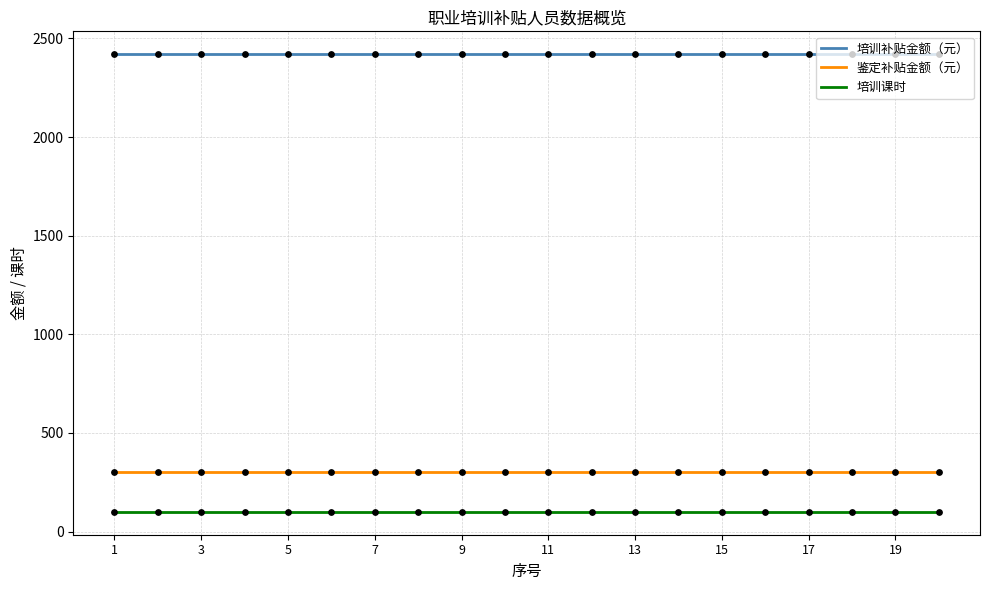

Which series contains the highest Y value?

培训补贴金额（元）